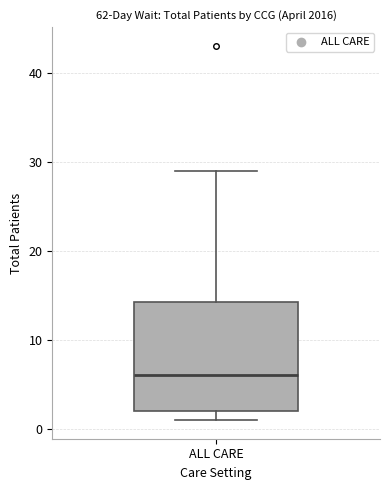

Where does the median line of the box for ALL CARE sit on the y-axis? The values are not printed on the chart, so give them approximately, as read against the axis.

6